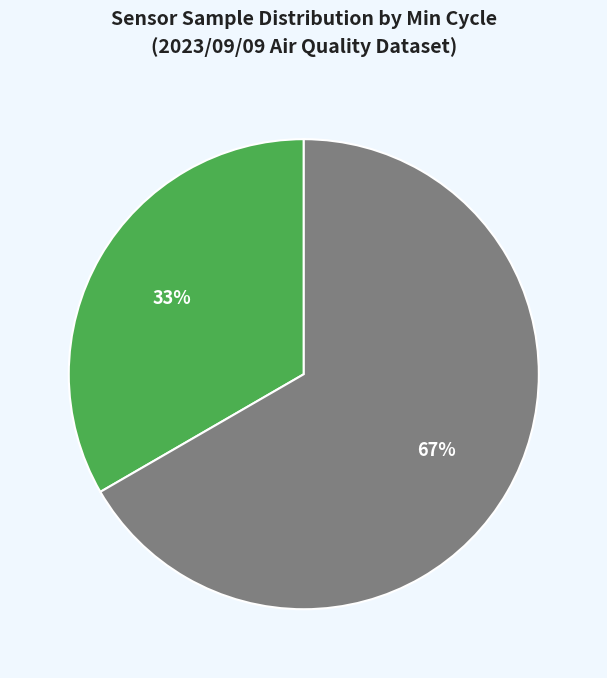

To the nearest percent, what is the average slice percentage?

50%